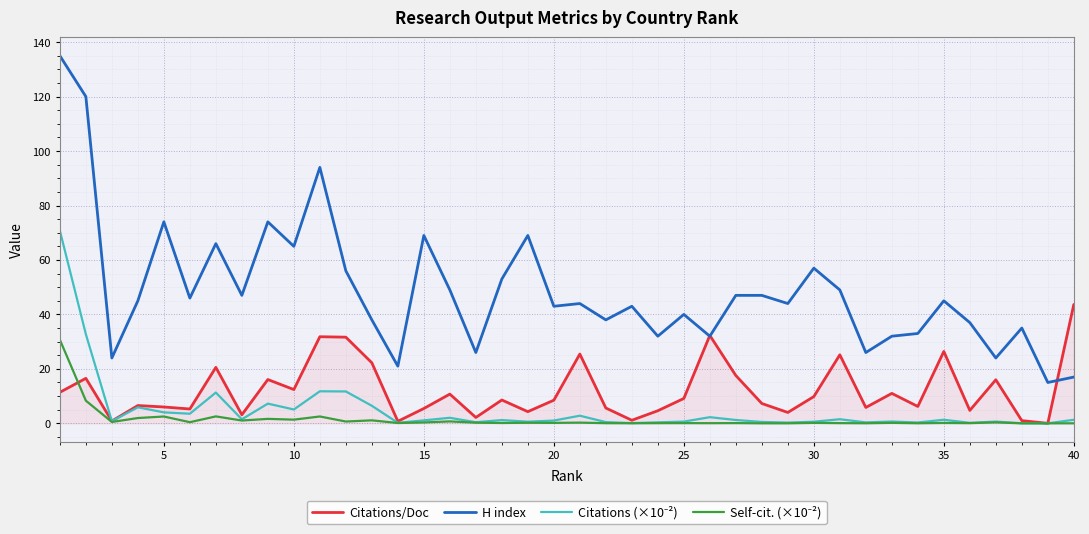

Which series has the largest total across all categories?

H index